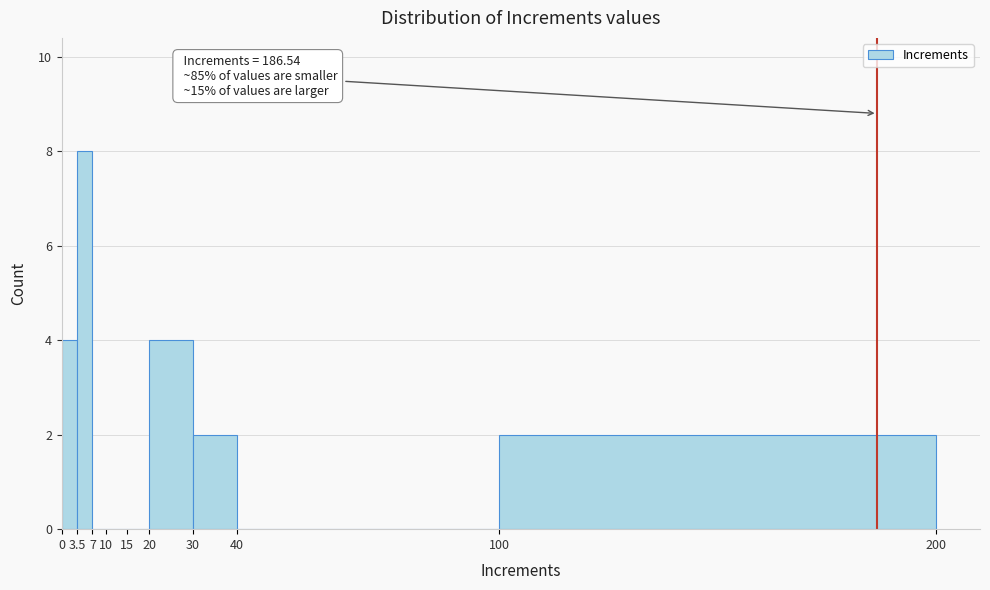

Which range on the x-axis has the tallest bar?

3.5 to 7